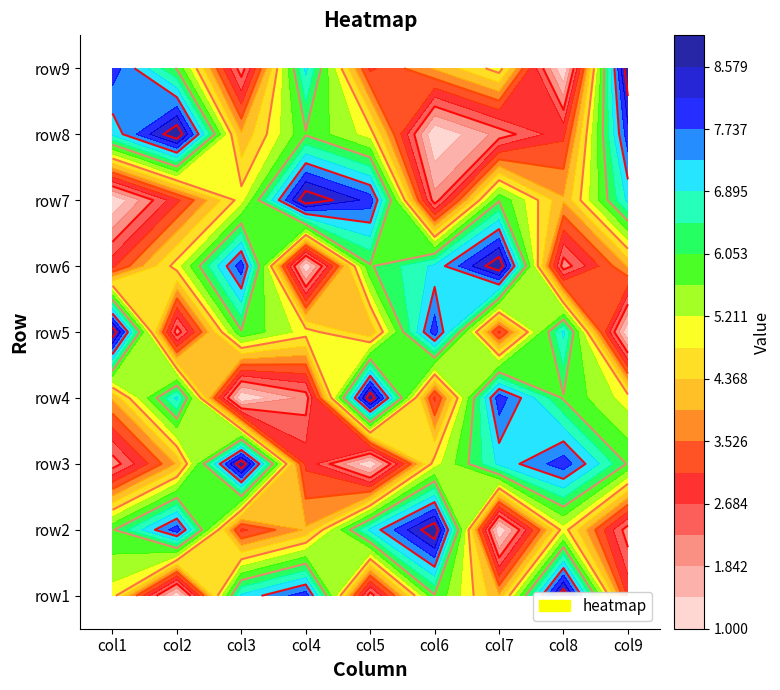

The row6 series shows 8 at 2. True or false?

True